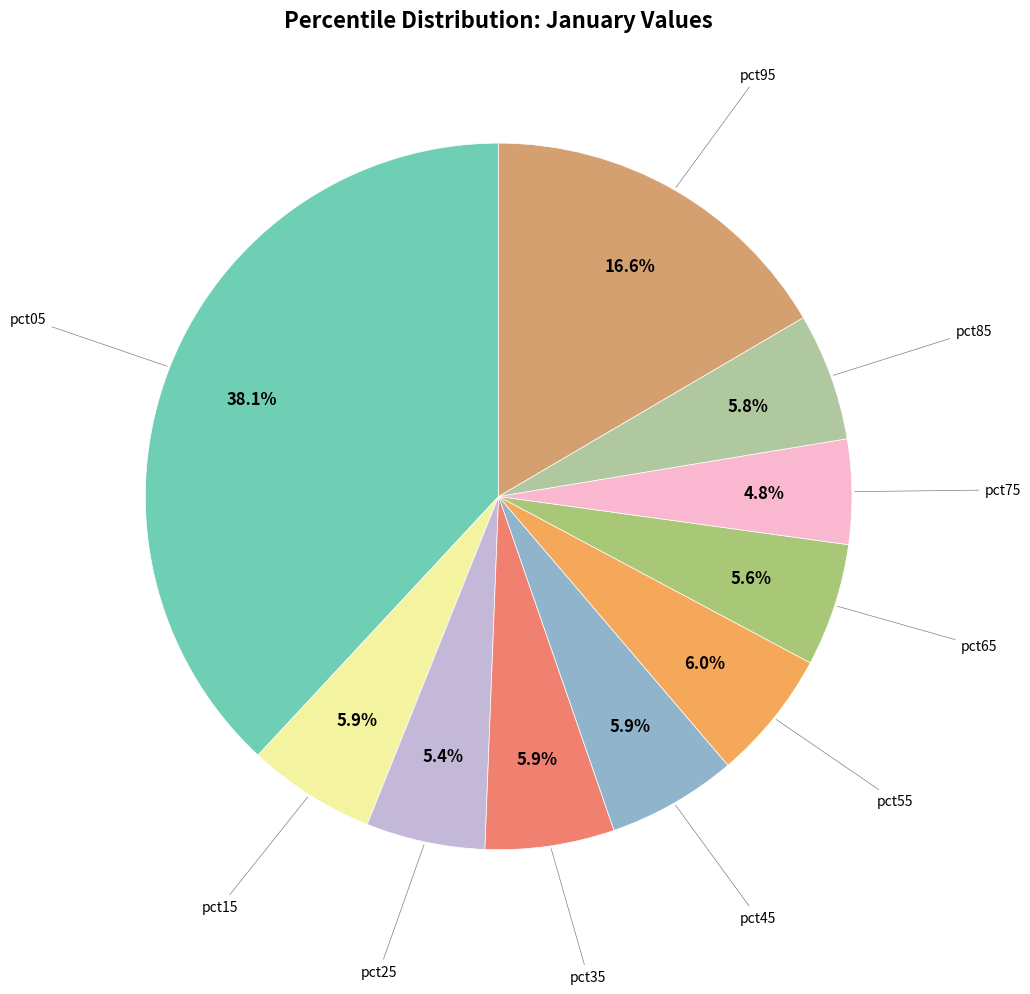

Rank the categories by value from lowest to highest.

pct75, pct25, pct65, pct85, pct15, pct35, pct45, pct55, pct95, pct05